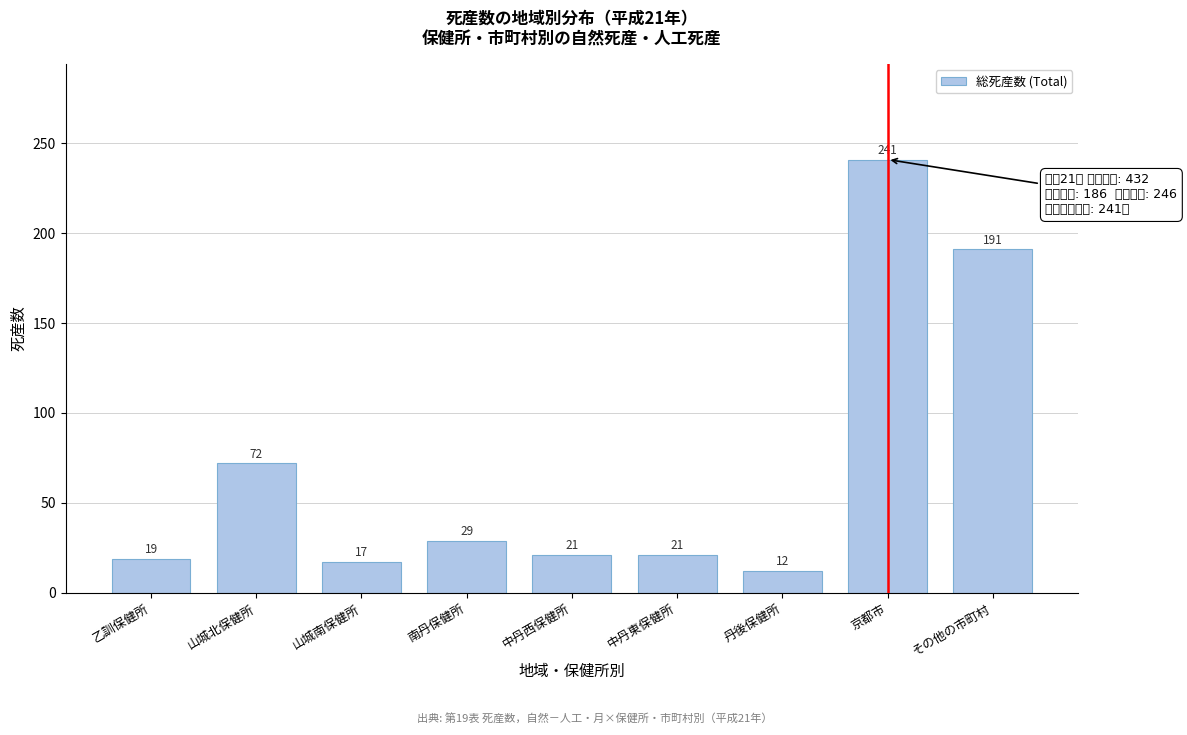

Reading left to right, extract all data points from this chart.

19	72	17	29	21	21	12	241	191